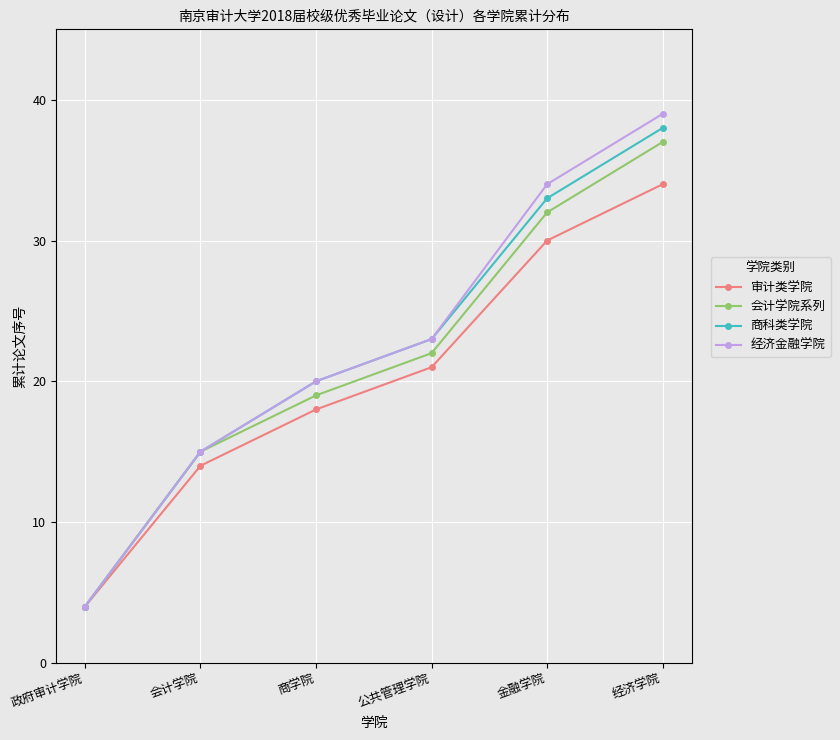

Where is 经济金融学院 nearest to the value 21?

商学院